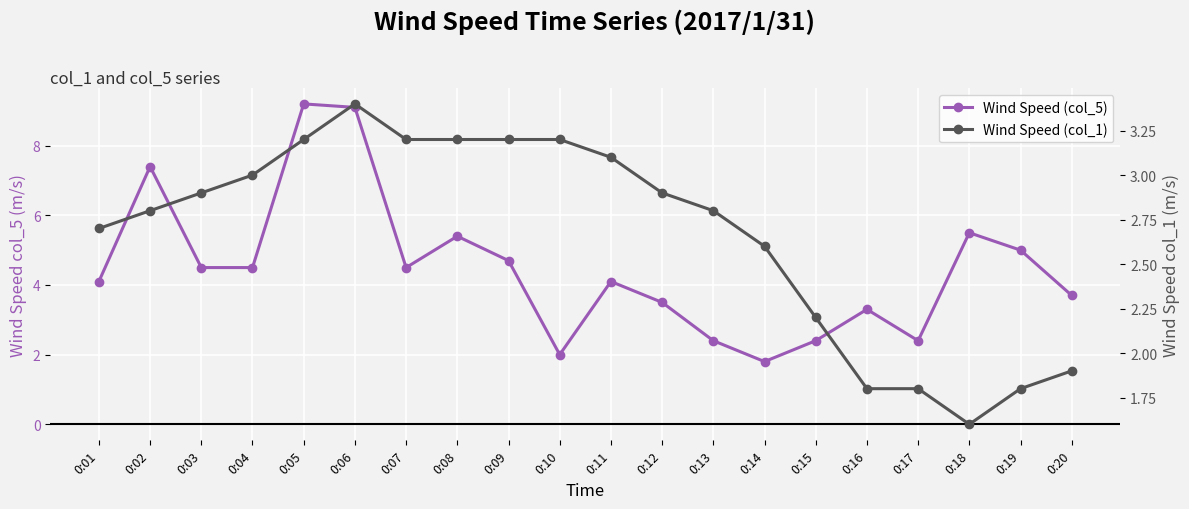

Reading left to right, what are all the values shown in this chart?

Wind Speed (col_5): 4.1	7.4	4.5	4.5	9.2	9.1	4.5	5.4	4.7	2.0	4.1	3.5	2.4	1.8	2.4	3.3	2.4	5.5	5.0	3.7
Wind Speed (col_1): 2.7	2.8	2.9	3.0	3.2	3.4	3.2	3.2	3.2	3.2	3.1	2.9	2.8	2.6	2.2	1.8	1.8	1.6	1.8	1.9